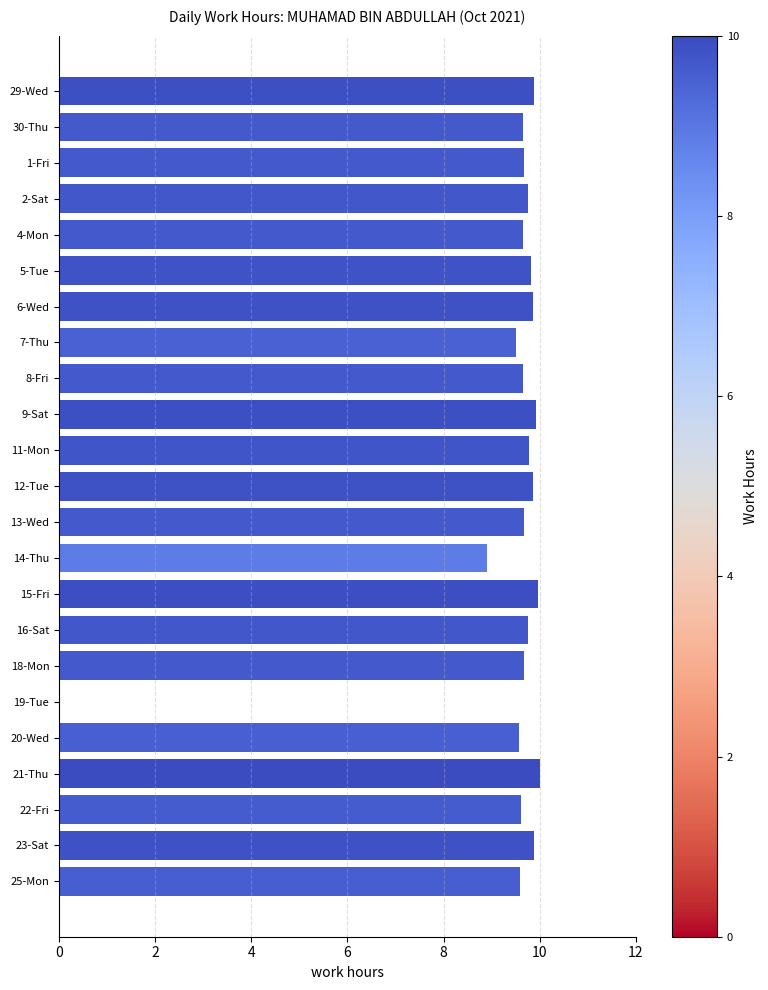

Is it true that the value at 21-Thu is 16.4?

False